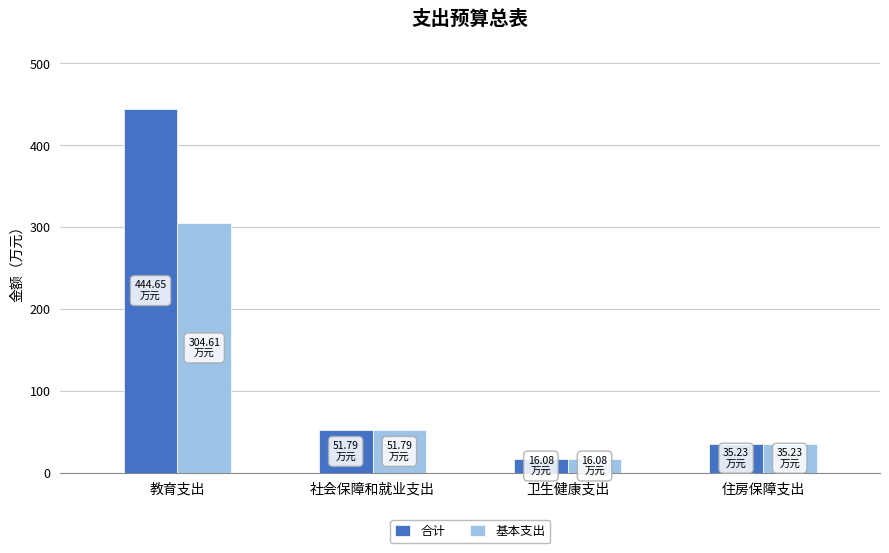

What is the value of the 合计 bar at the 3rd from the left?

16.1